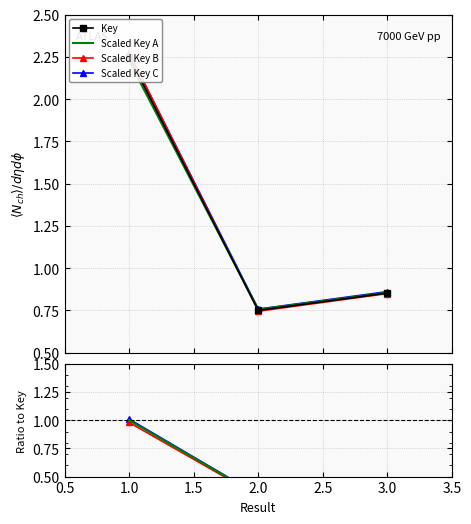

At which label is the value closest to 1?

3